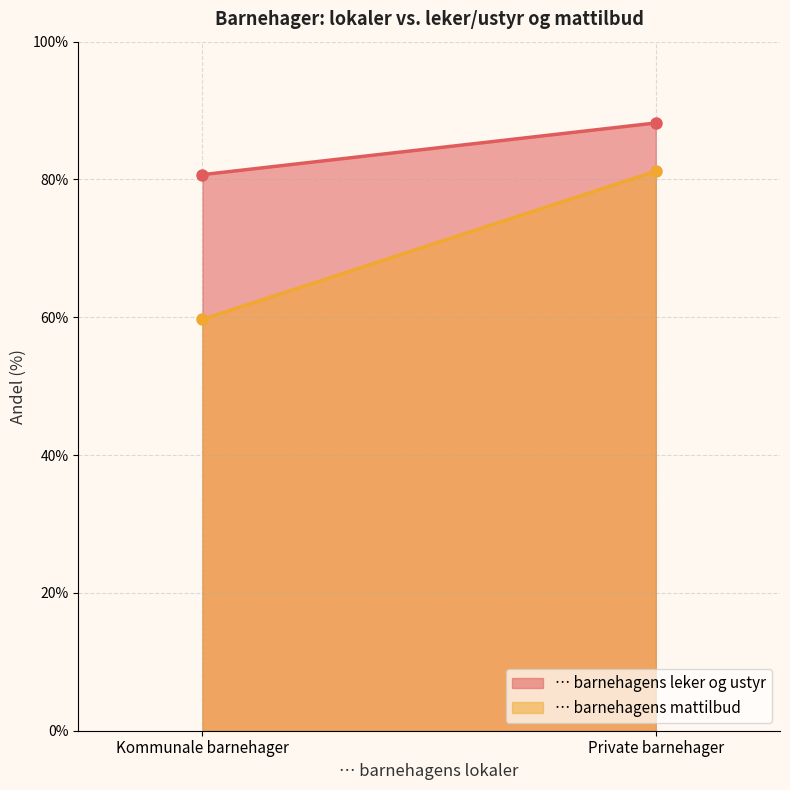

Which category has the highest value in the … barnehagens leker og ustyr series?

Private barnehager